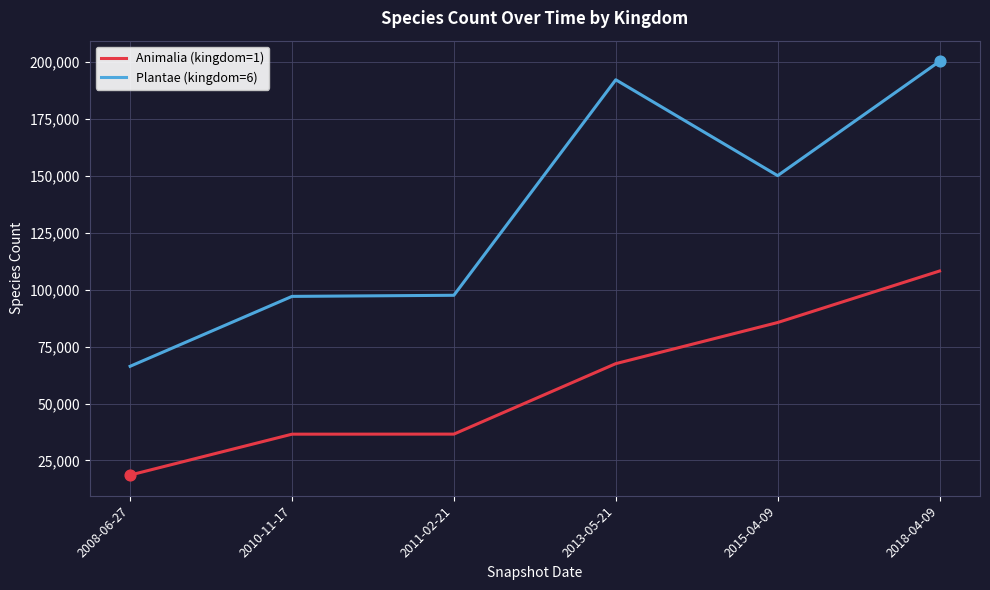

What are all the series names shown in the legend?

Animalia (kingdom=1), Plantae (kingdom=6)